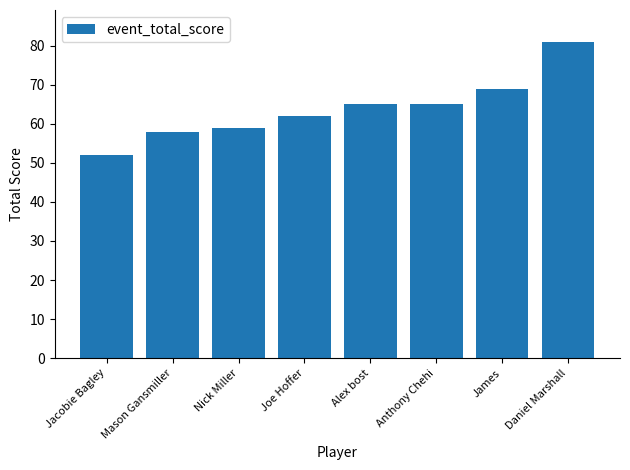

Is it true that the value at James is 69?

True